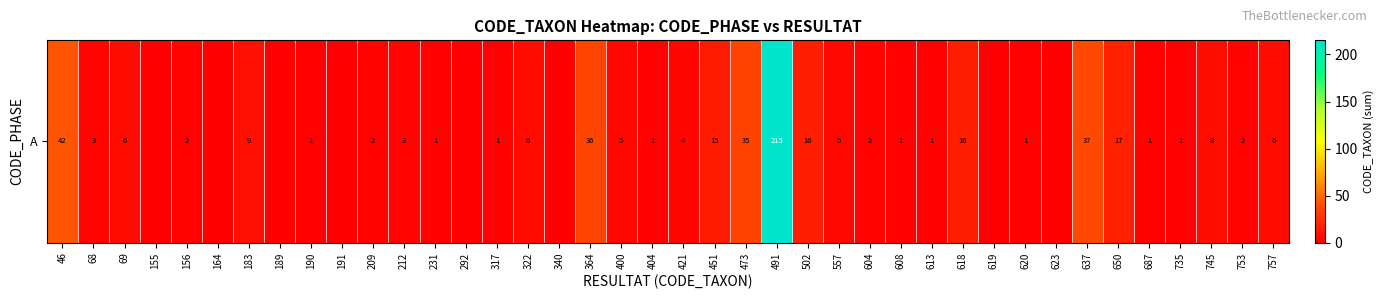

At which label does the data first exceed 2?

46